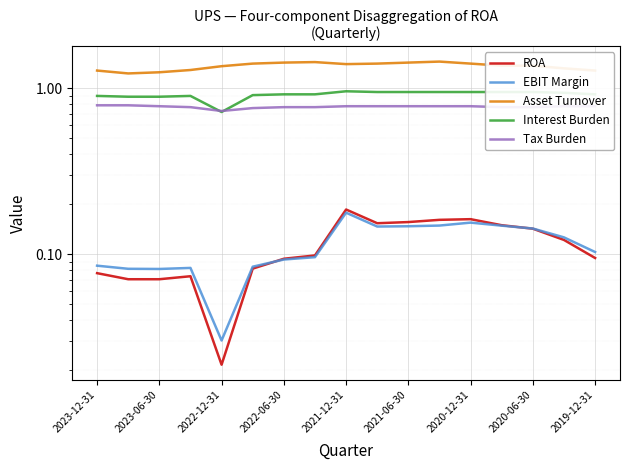

True or false: Interest Burden has more than 1 points higher than both neighbors.

True